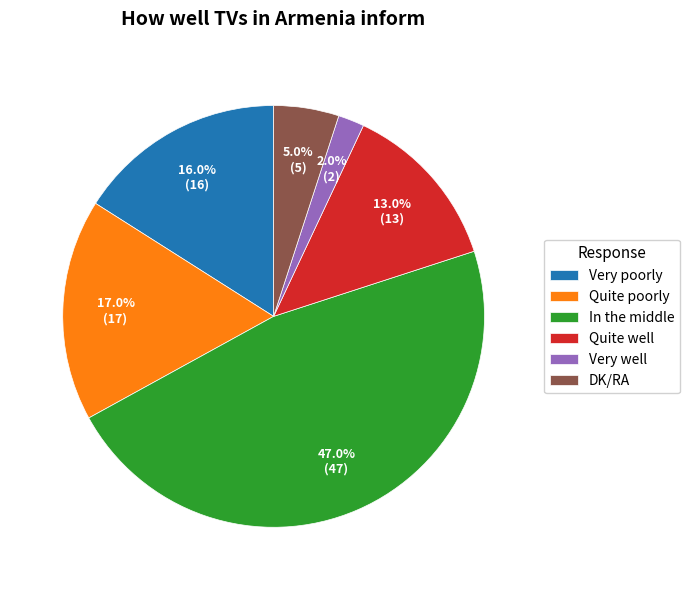

The Very poorly slice represents 22% of the pie. True or false?

False